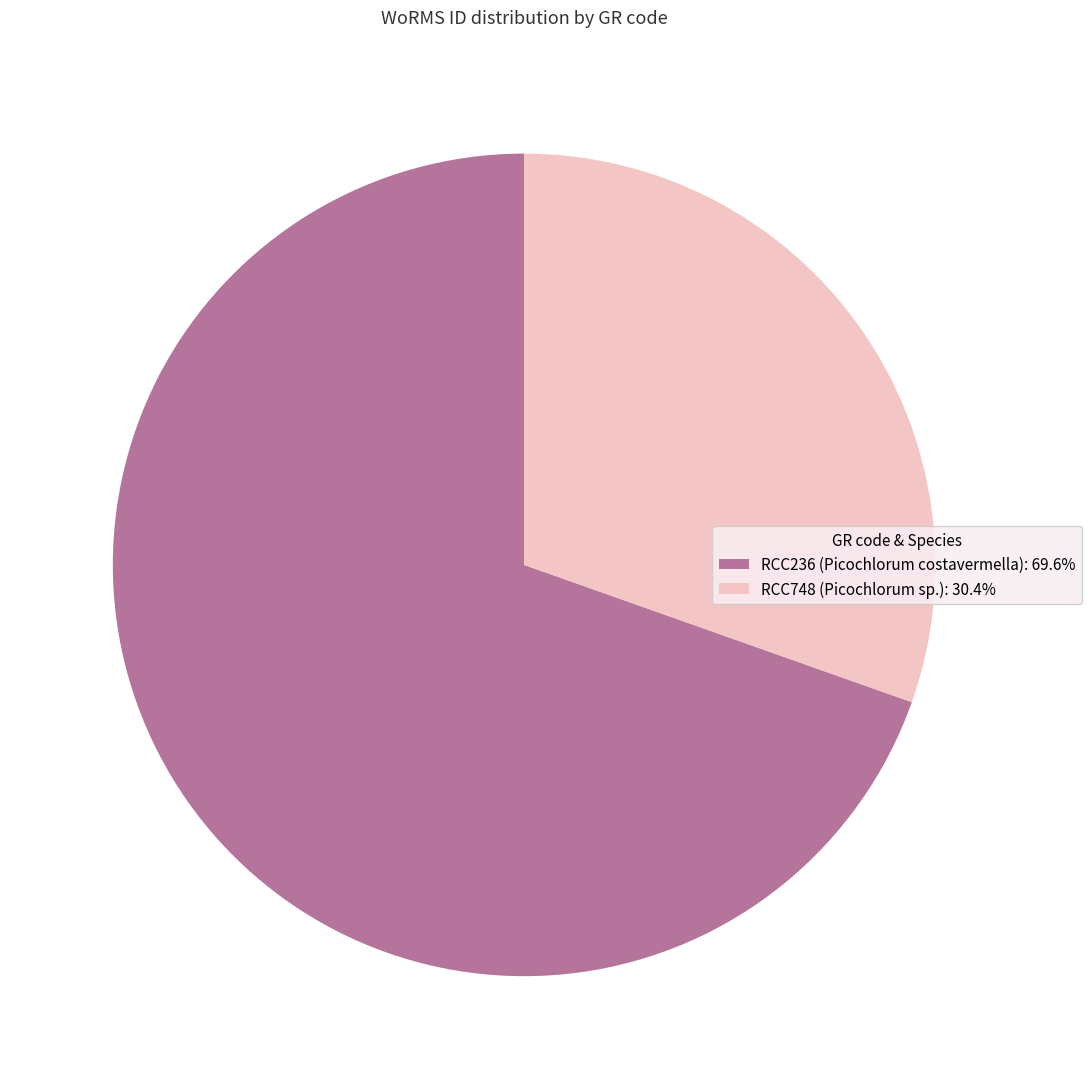

Is the sum of RCC748 (Picochlorum sp.) and RCC236 (Picochlorum costavermella) greater than half?

Yes